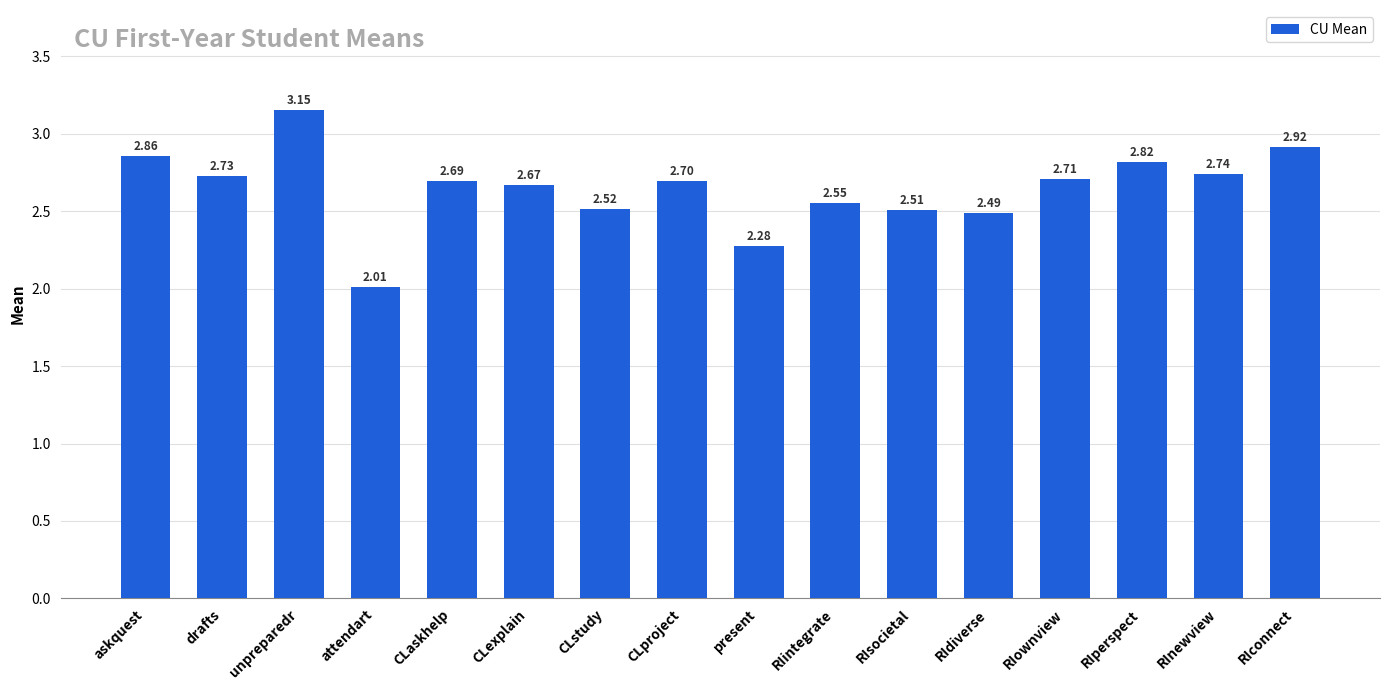

Where is the data nearest to the value 2?

attendart